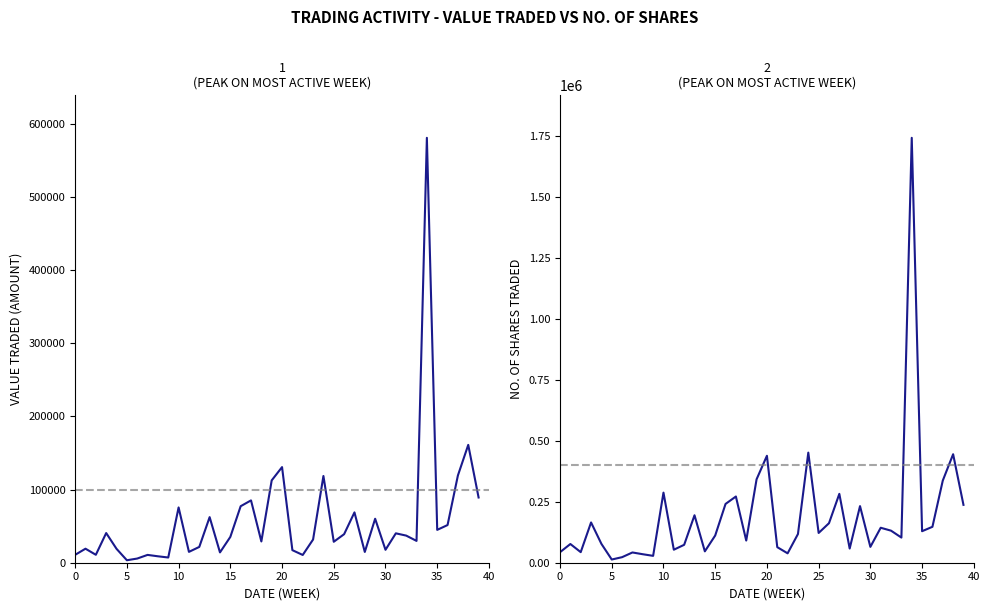

True or false: Value Traded and No. of Shares intersect in this chart.

False